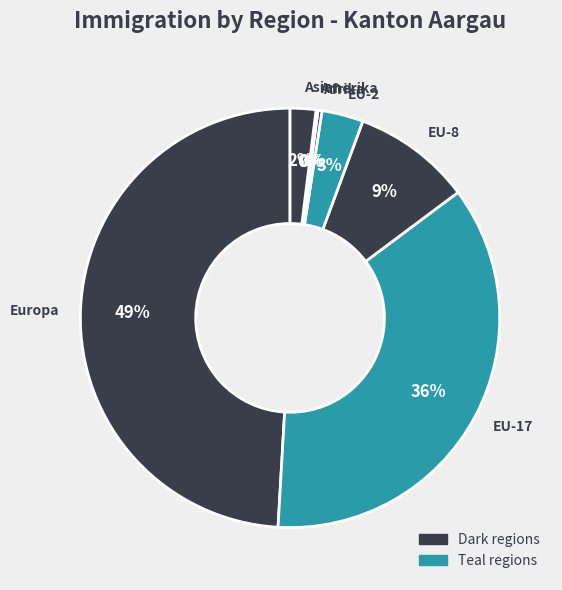

To the nearest percent, what is the average slice percentage?

14%